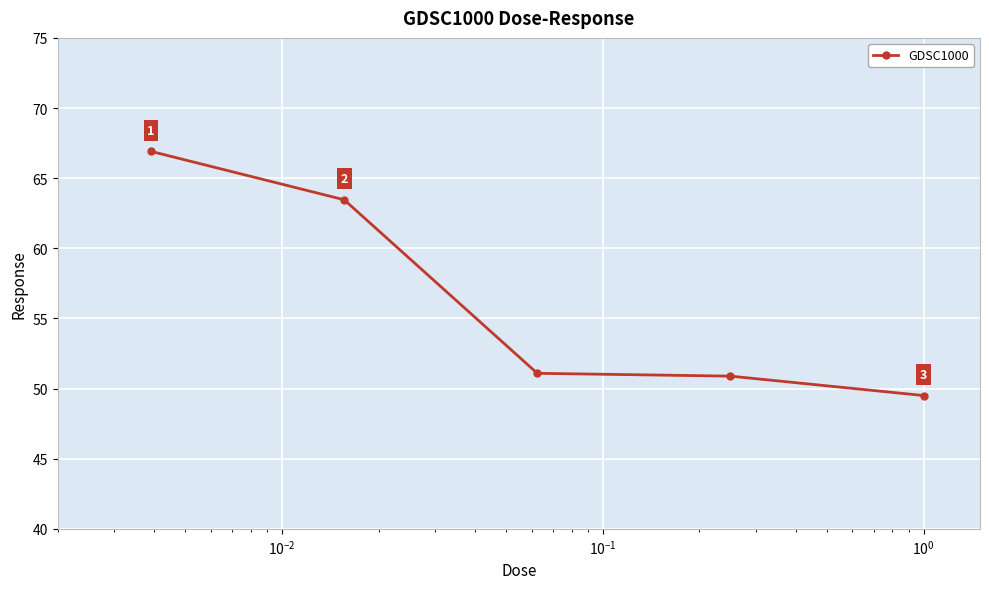

What is the value of the 4th point from the left?

50.9